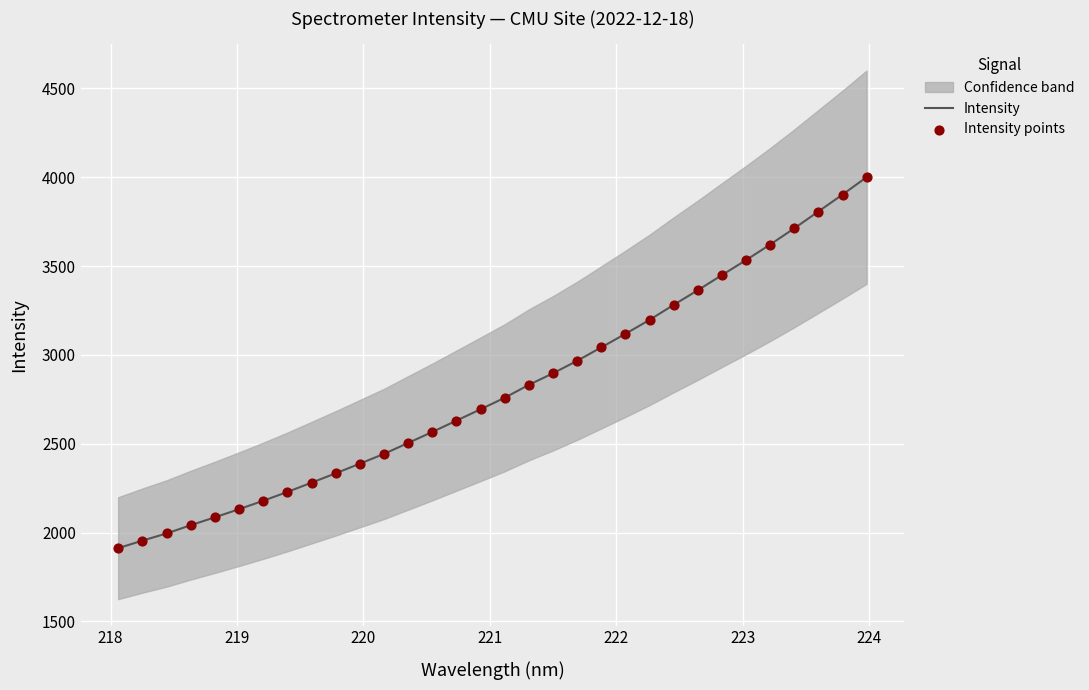

What is the lowest value of the Intensity series?

1912.4